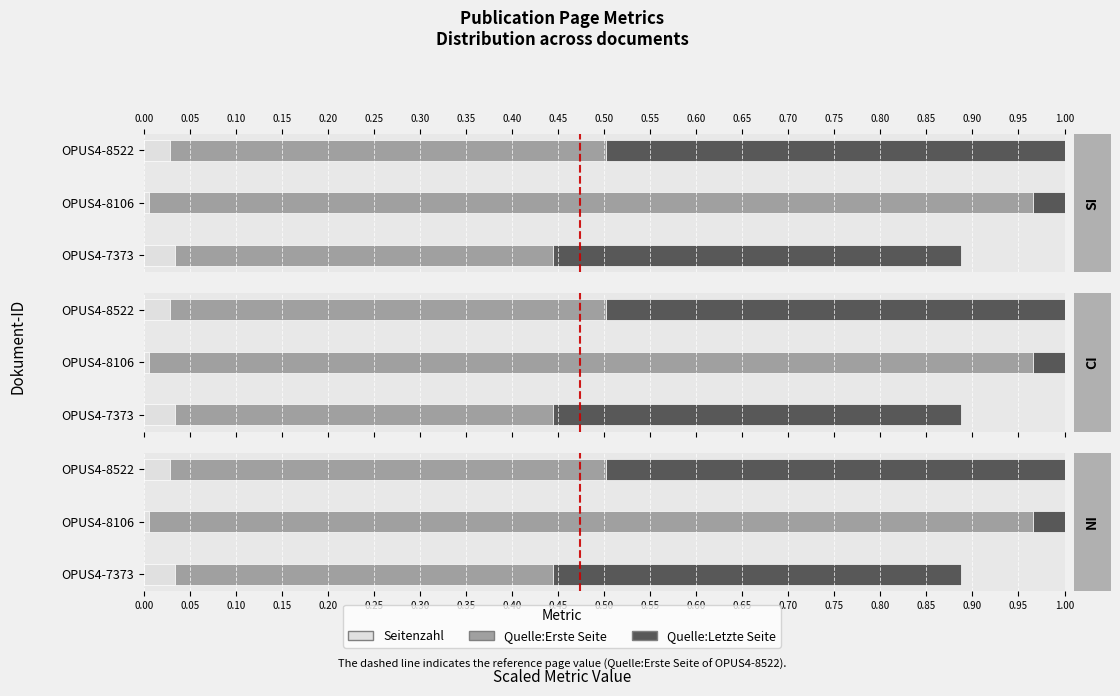

Is it true that Quelle:Erste Seite equals 0.5 at 0.10?

True